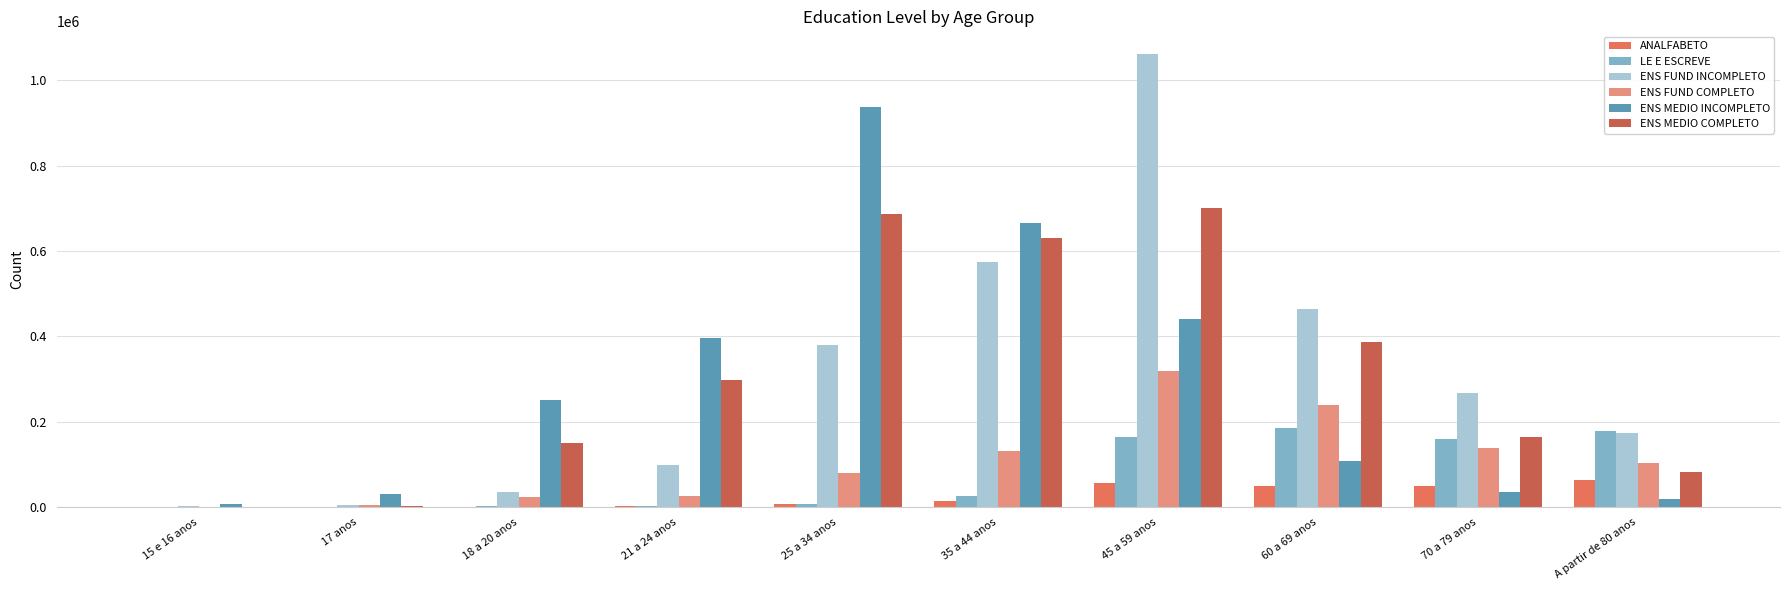

What are all the series names shown in the legend?

ANALFABETO, LE E ESCREVE, ENS FUND INCOMPLETO, ENS FUND COMPLETO, ENS MEDIO INCOMPLETO, ENS MEDIO COMPLETO